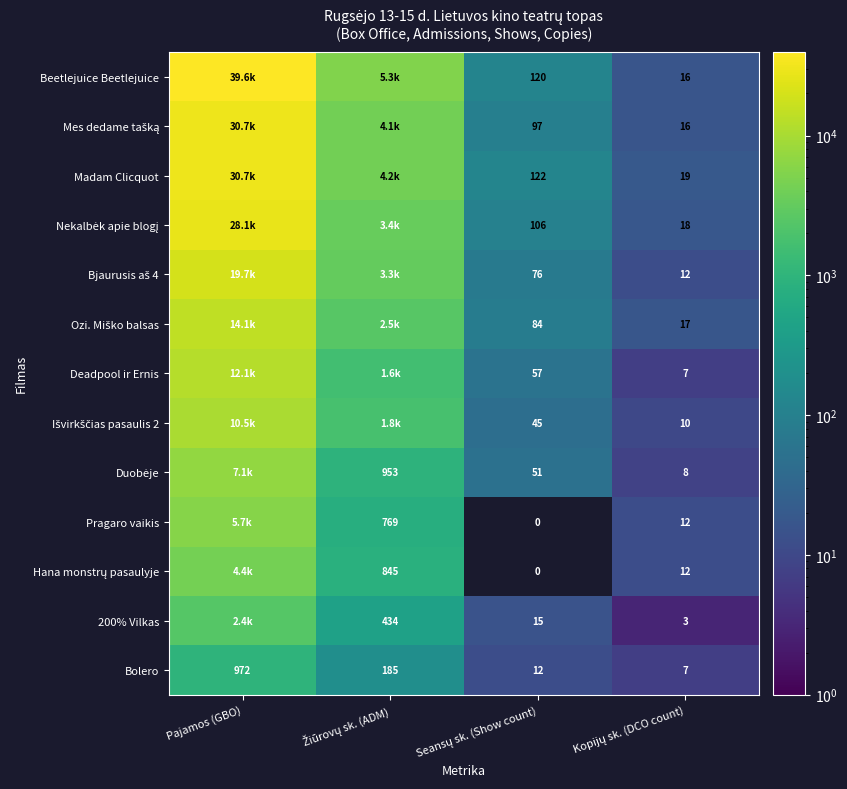

The Pragaro vaikis series shows 0.0 at Seansų sk. (Show count). True or false?

True